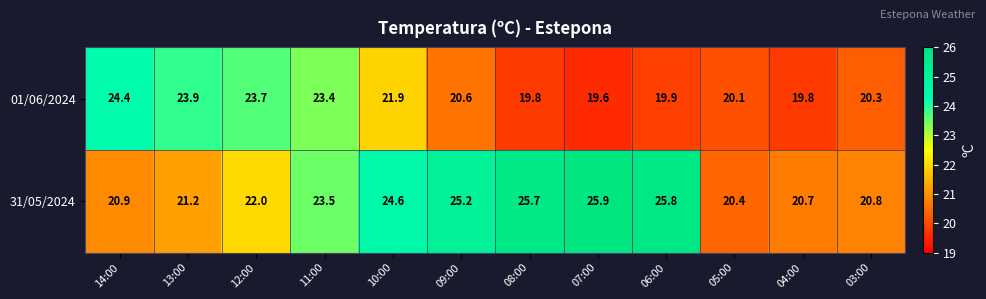

What is the sum of all 31/05/2024 values?

276.7